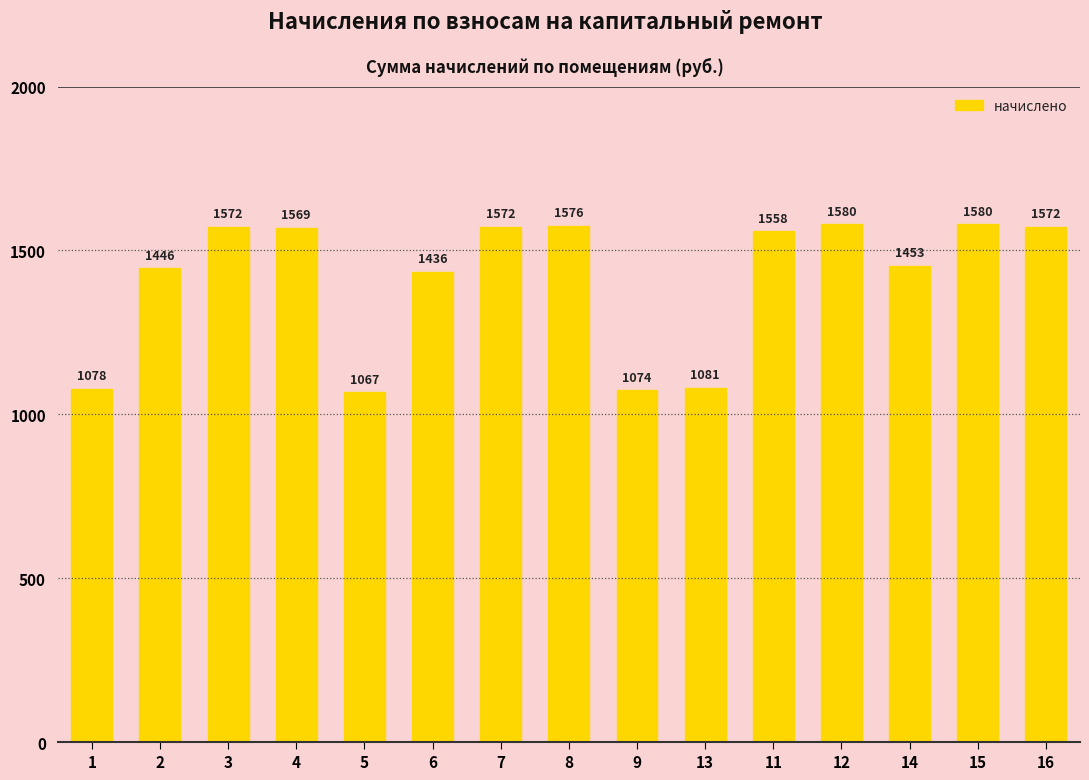

What is the sum of the values at 8 and 7?

3148.5